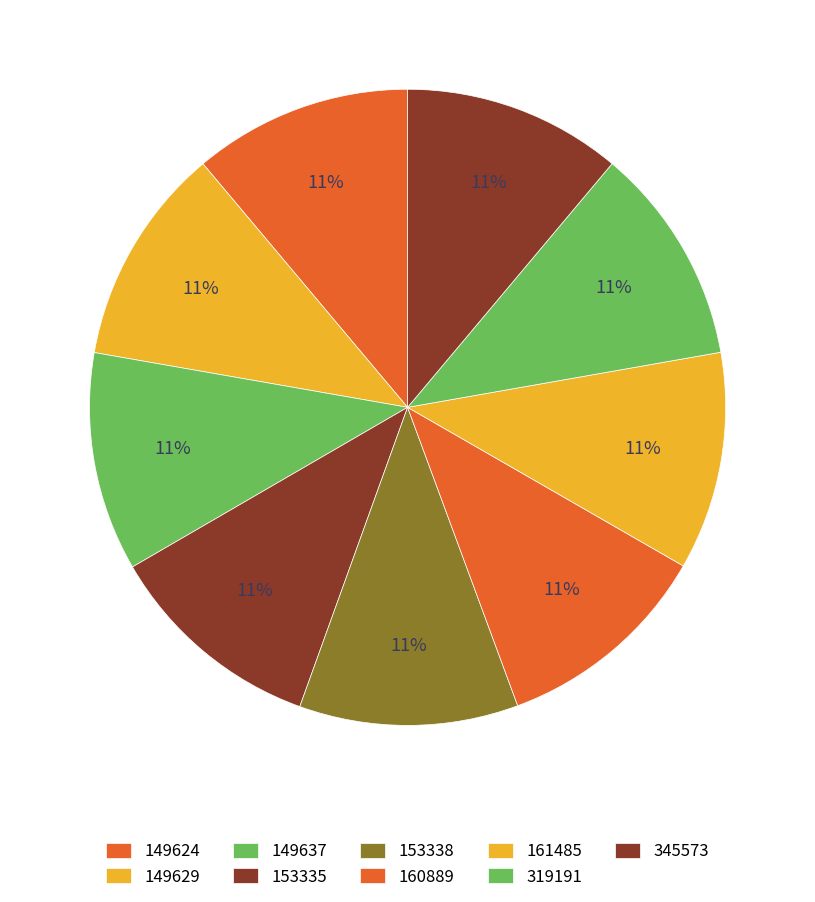

Which slice is the smallest?

160889